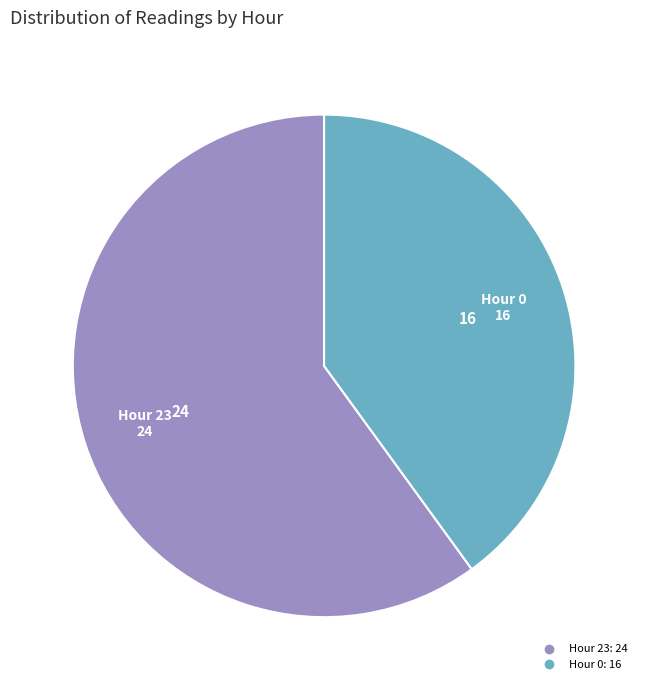

Is the sum of Hour 23 and Hour 0 greater than half?

Yes